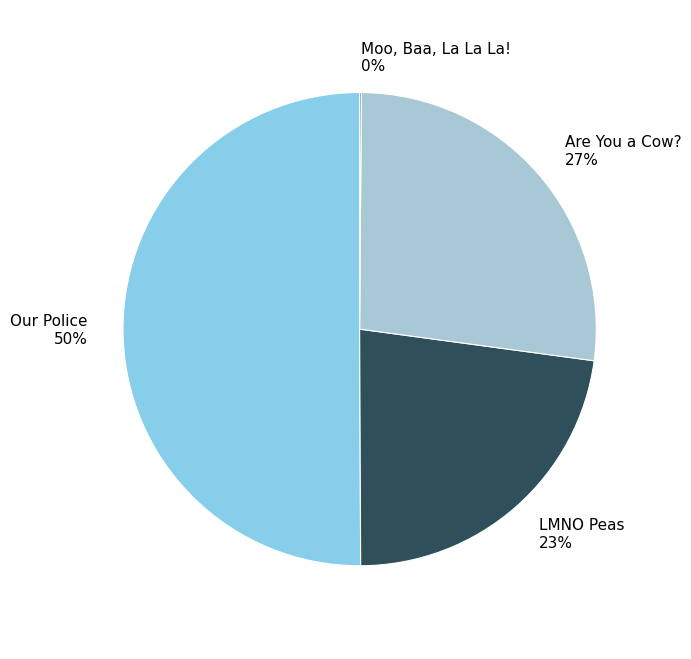

To the nearest percent, what is the combined percentage of Our Police 50% and LMNO Peas 23%?

73%